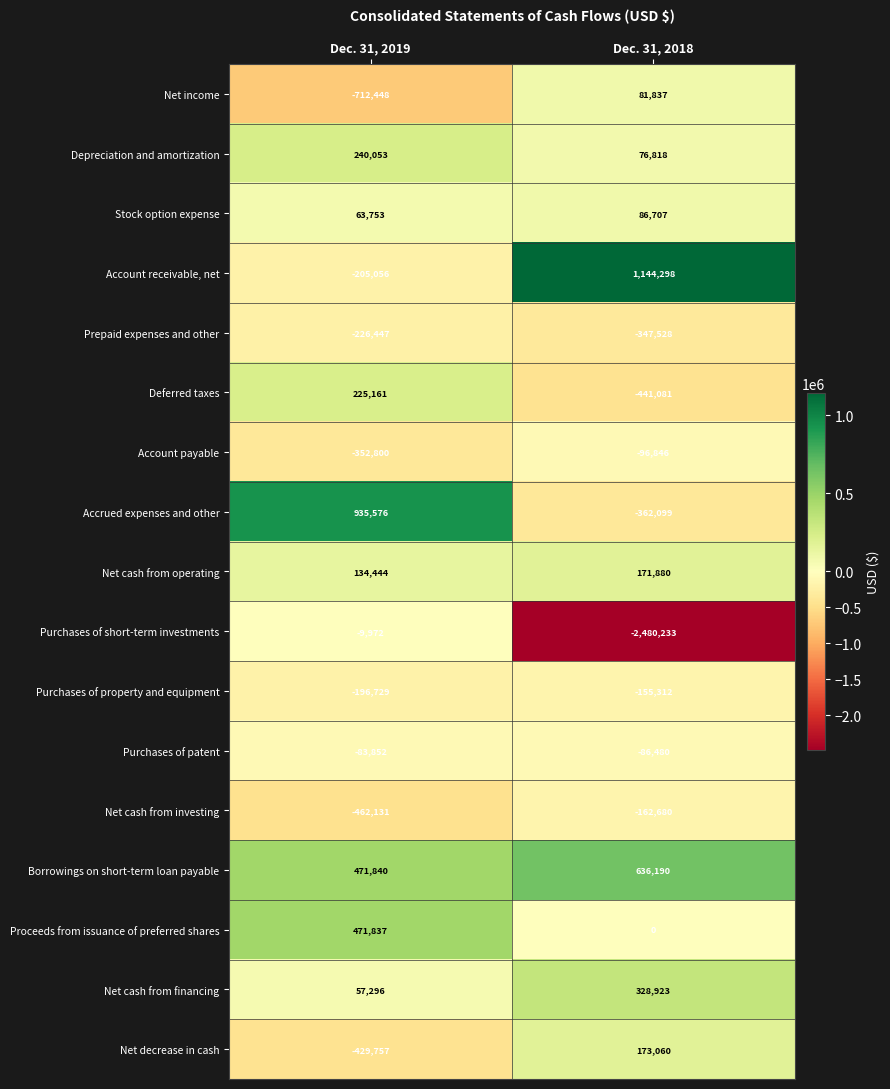

At which category is the sum across all series the highest?

Dec. 31, 2019